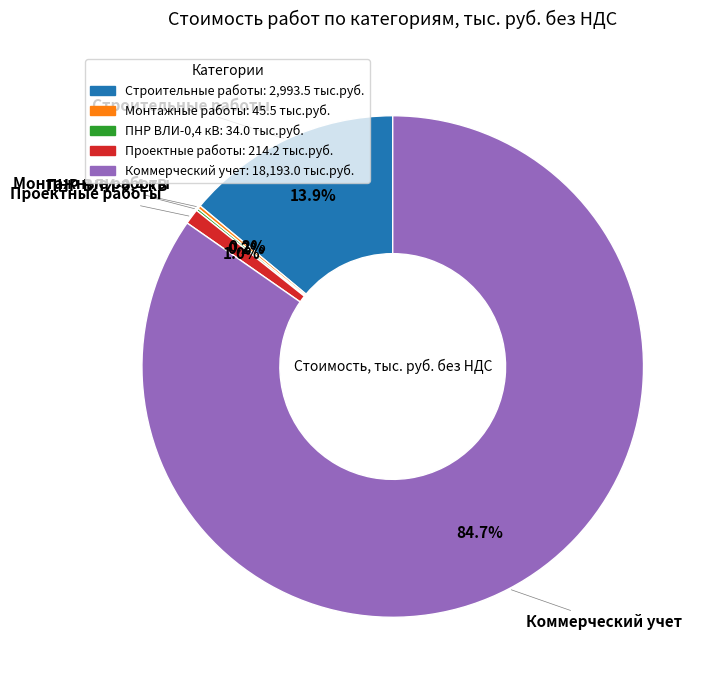

Is there any slice that represents more than half of the pie?

Yes